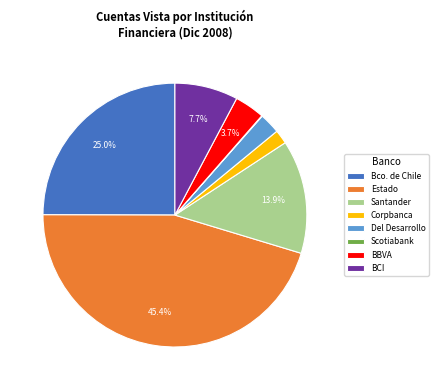

What percentage do Santander and BBVA together represent?

17.6%